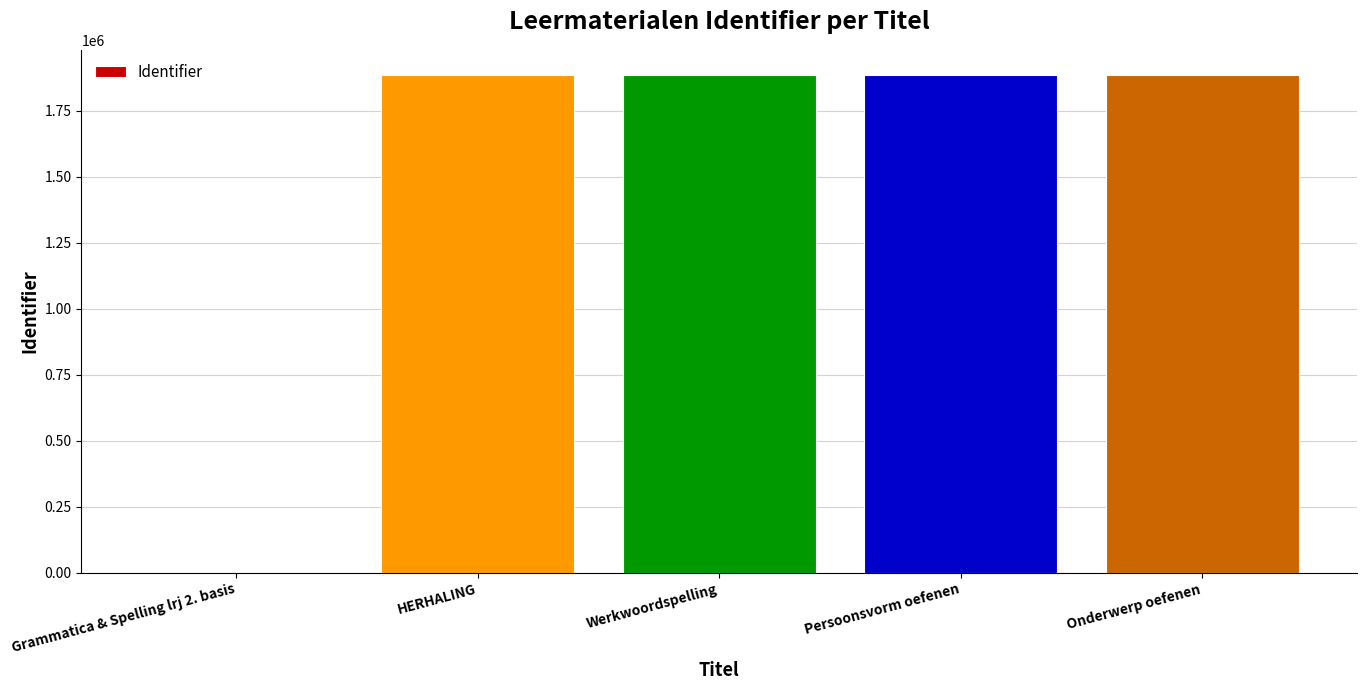

What is the difference between the values at Persoonsvorm oefenen and Onderwerp oefenen?

1